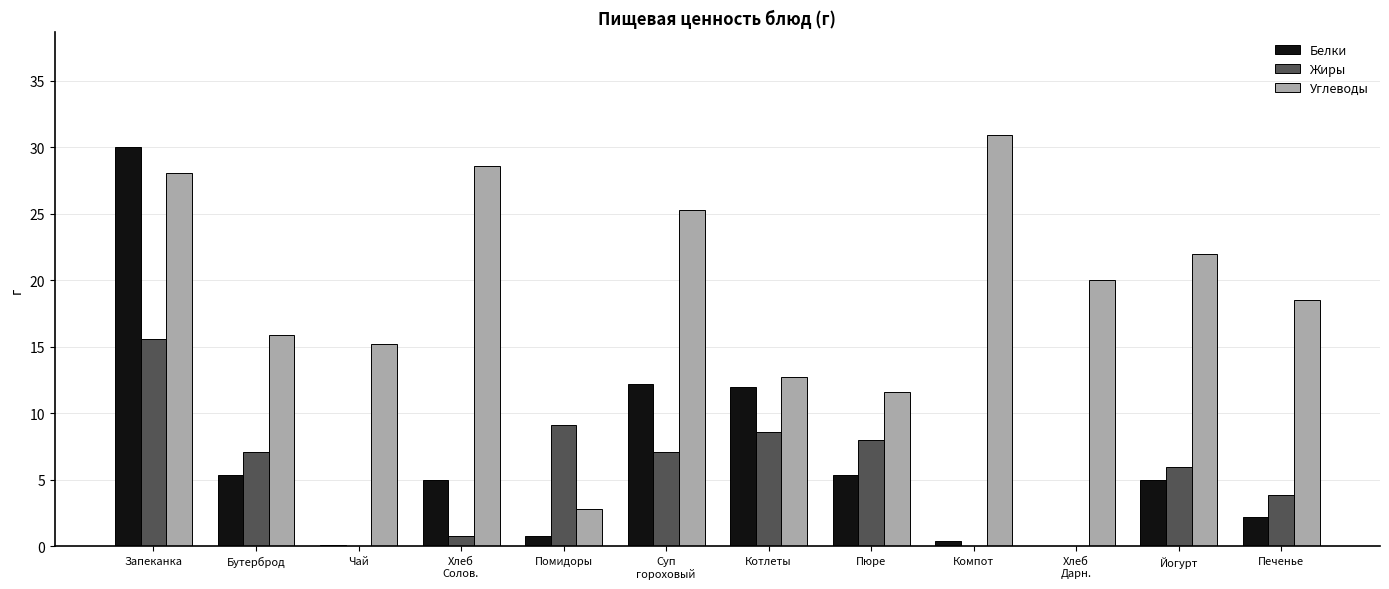

Which series changed the most between Пюре and Компот?

Углеводы